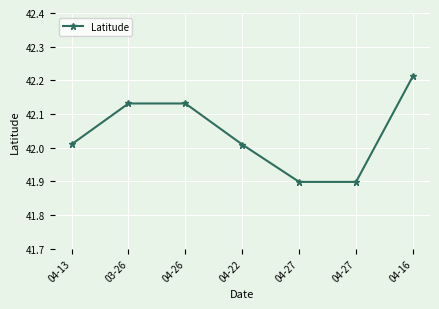

What is the value of the 6th point from the left?

41.9